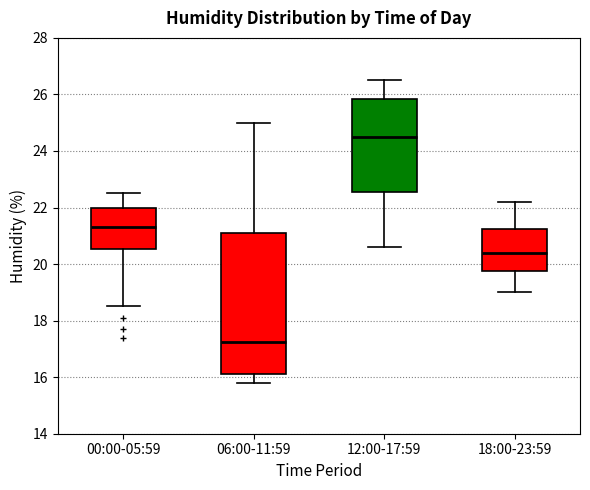

Reading left to right, read every box against the y-axis: the position of its median line, the range the box covers, and the ends of its whiskers. The values are not printed on the chart, so give them approximately, as read against the axis.

00:00-05:59: median 21.4, box 20.6 to 22.0, whiskers 18.6 to 22.6
06:00-11:59: median 17.2, box 16.2 to 21.2, whiskers 15.8 to 25.0
12:00-17:59: median 24.6, box 22.6 to 25.8, whiskers 20.6 to 26.6
18:00-23:59: median 20.4, box 19.8 to 21.2, whiskers 19.0 to 22.2